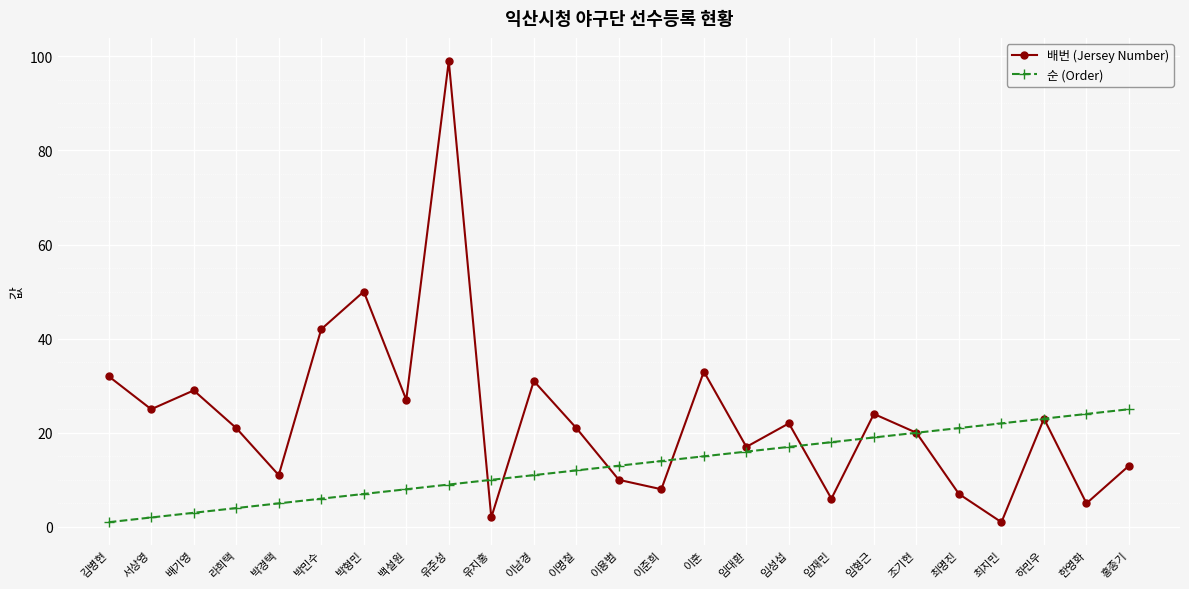

What is the difference between the second highest and minimum values in the 순 (Order) series?

23